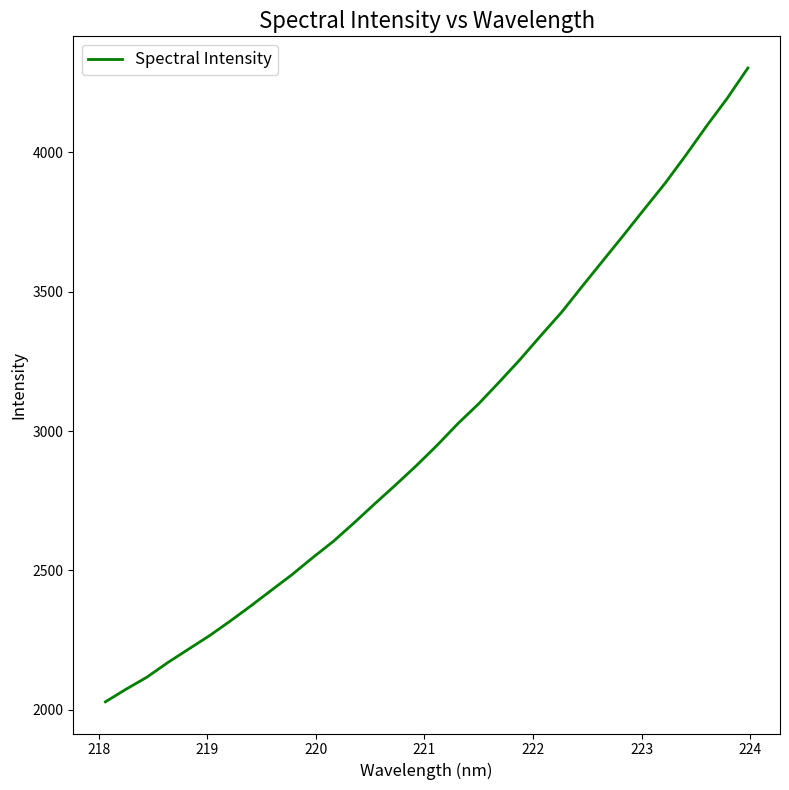

What is the smallest value displayed?

2028.4